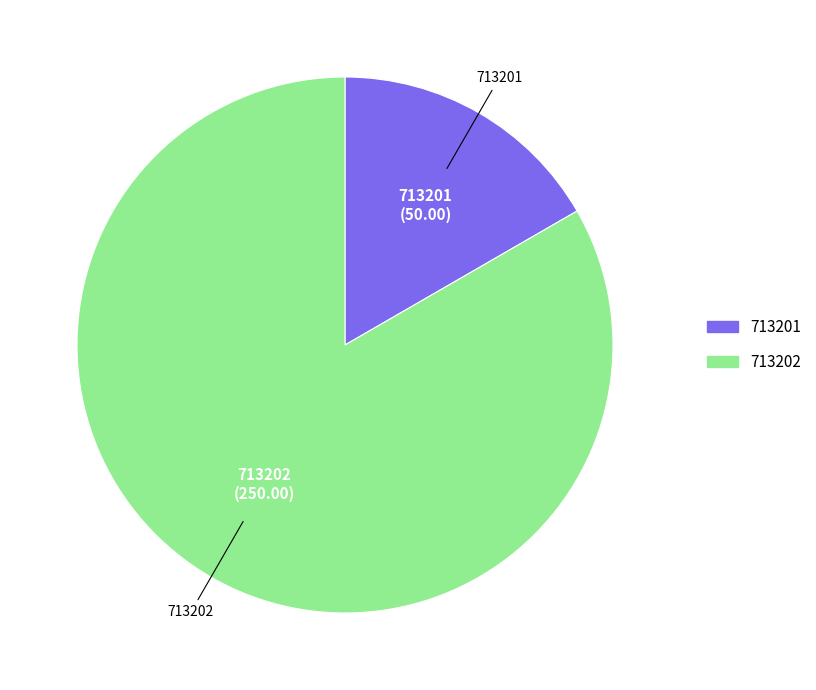

Approximately how many times larger is the value at 713202 compared to 713201?

5.0